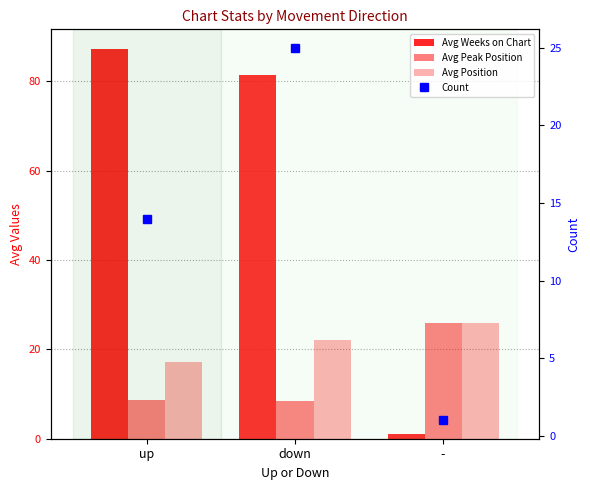

Between up and down, which series saw the biggest shift?

Count